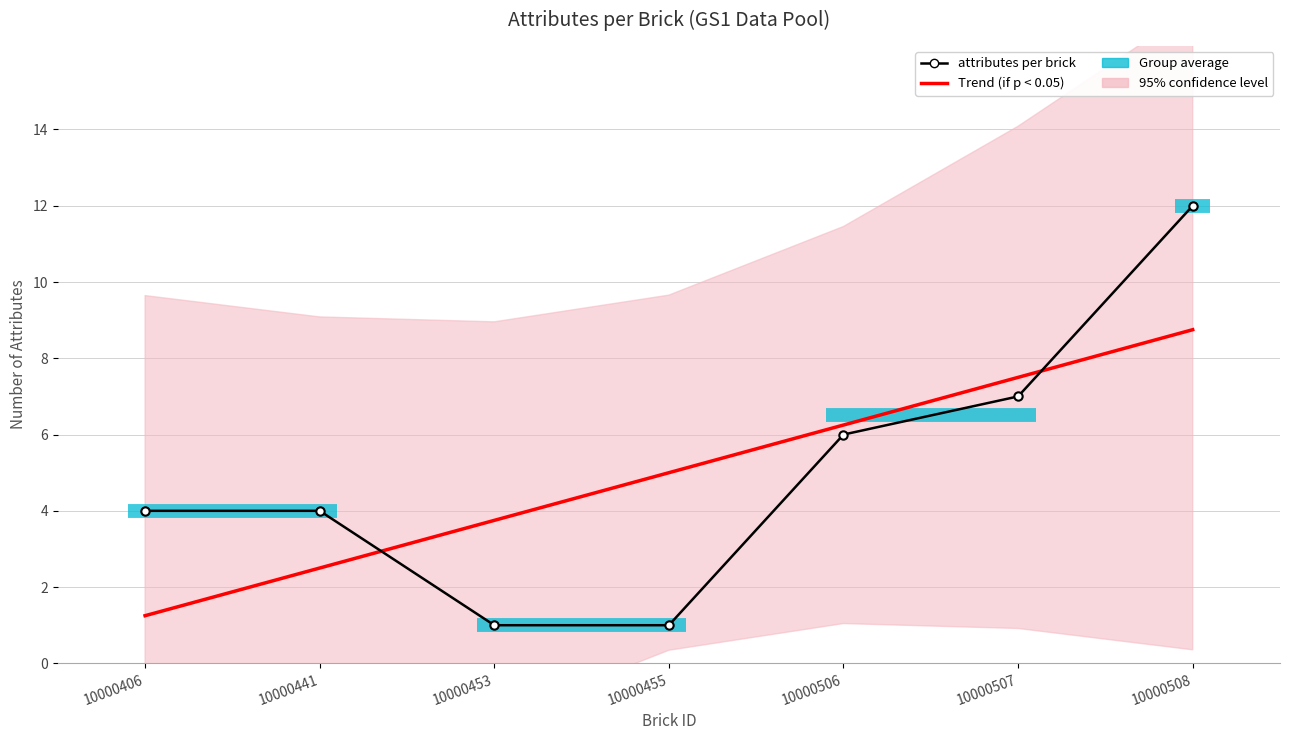

What is the difference between the maximum and second lowest values in the Trend (if p < 0.05) series?

6.2